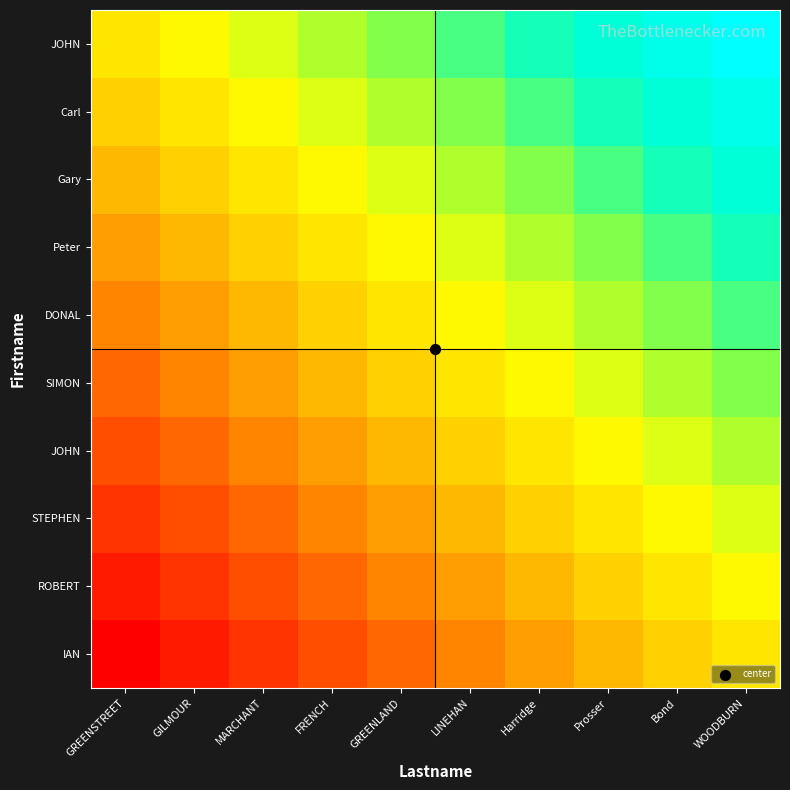

What is the total value across all series at WOODBURN?

7.5